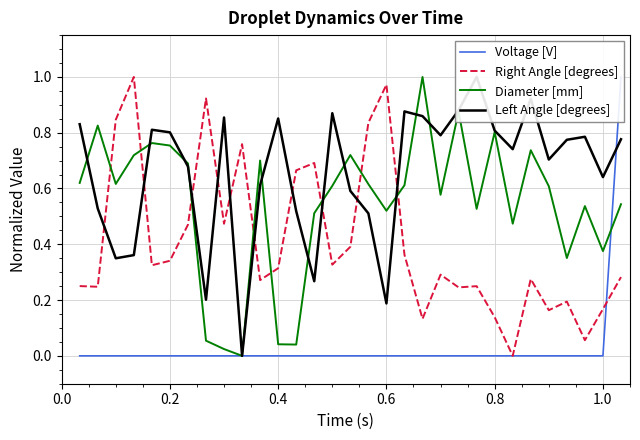

Which series ends up on top after the final intersection of Right Angle [degrees] and Diameter [mm]?

Diameter [mm]